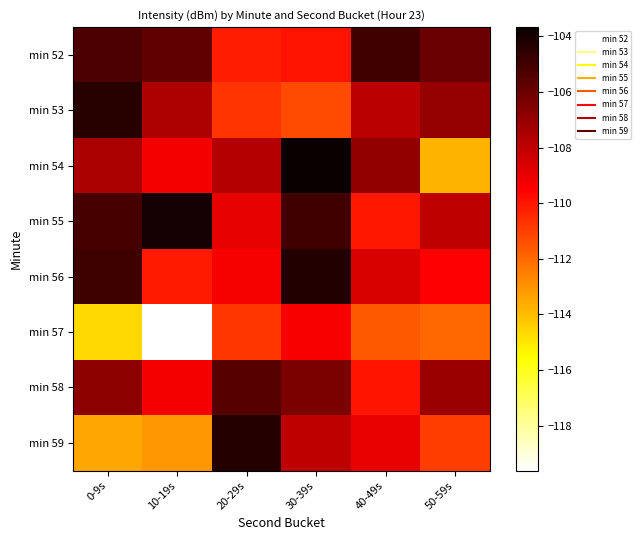

What is the total value across all series at 0-9s?

-862.1